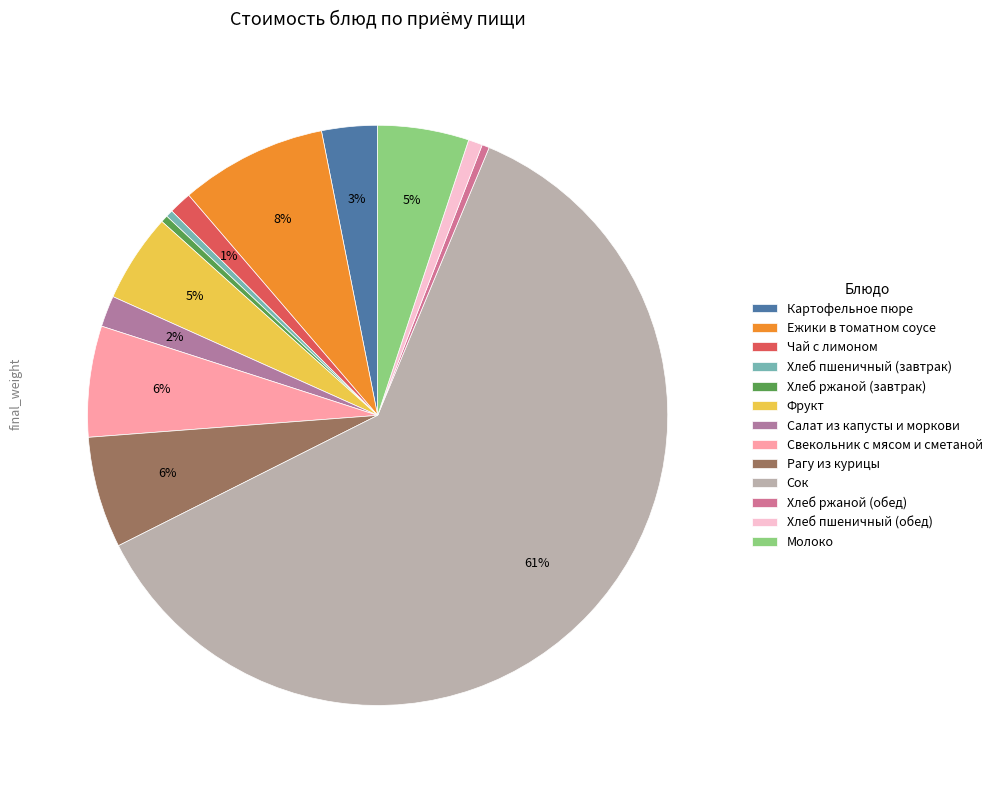

Which slice is the smallest?

Хлеб пшеничный (завтрак)